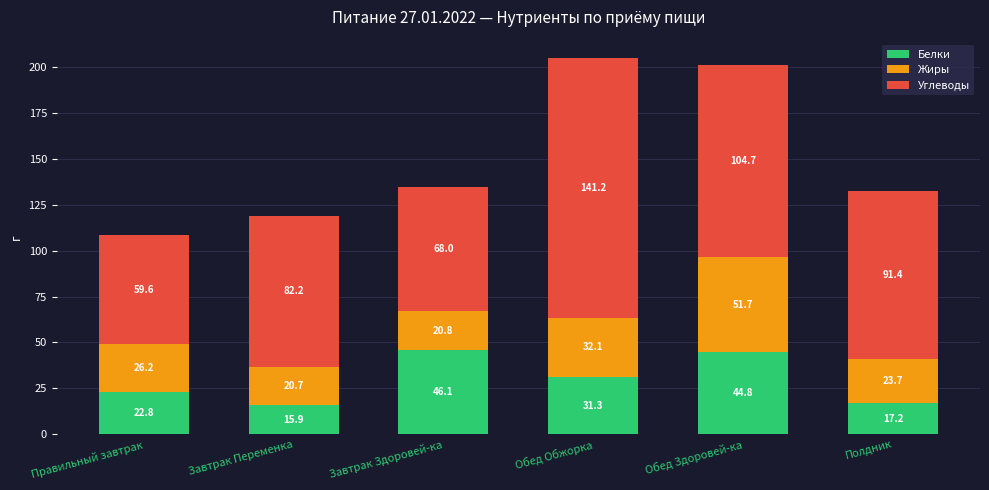

The value of Белки at Полдник is 9.7. True or false?

False